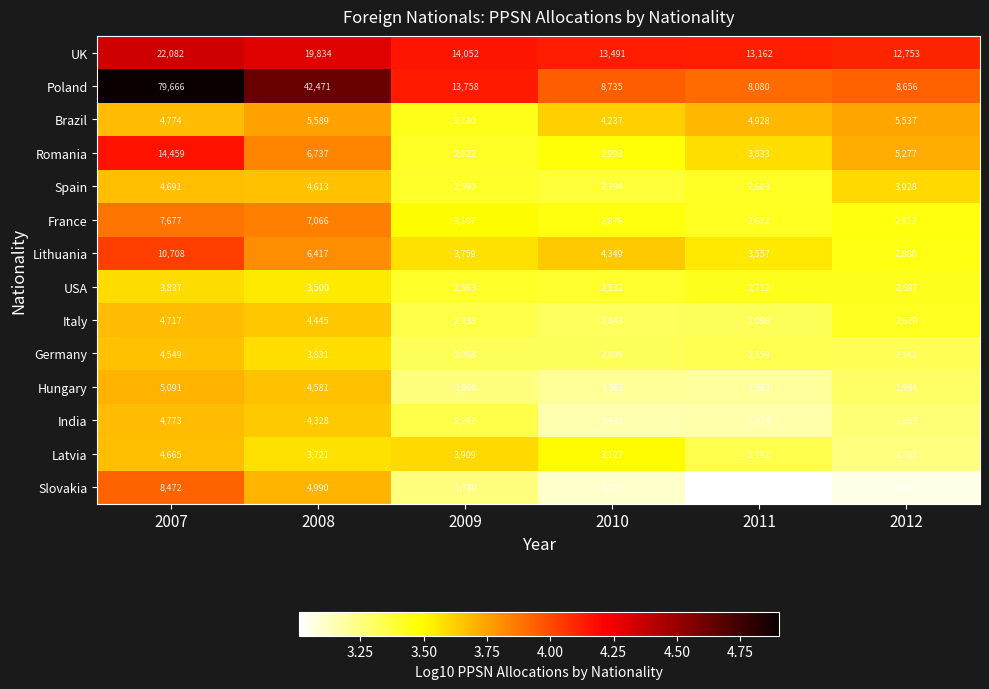

Which series has the largest total across all categories?

Poland